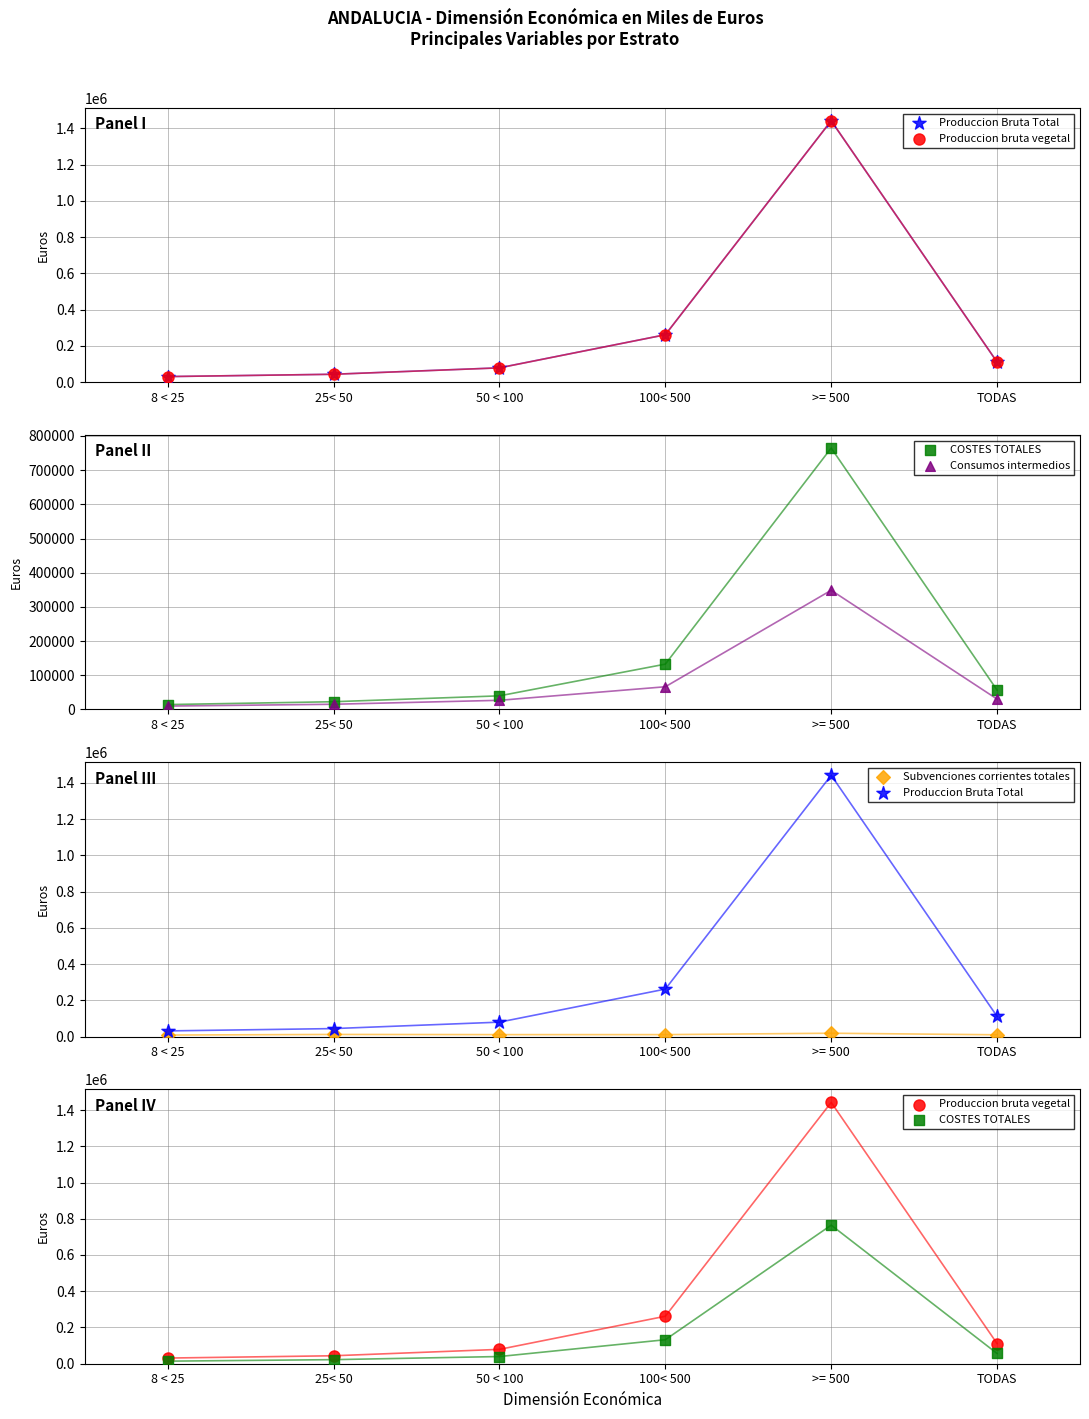

Which series has the largest total across all categories?

Produccion Bruta Total